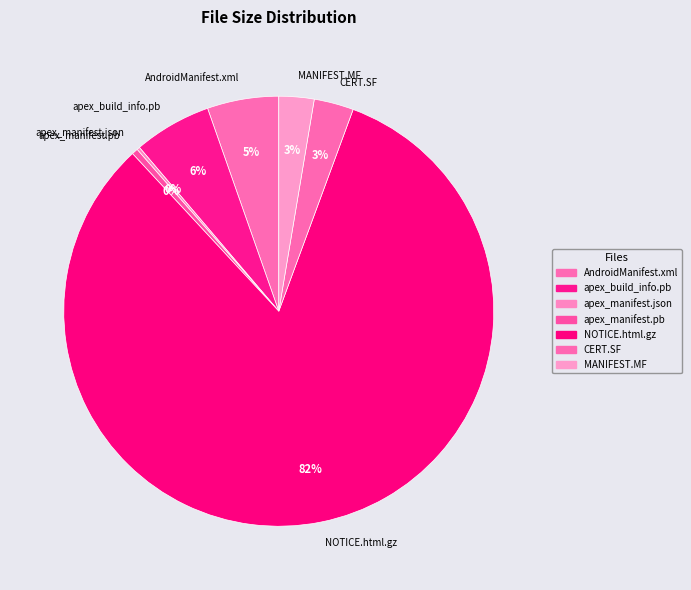

True or false: apex_build_info.pb accounts for 6% of the total.

True